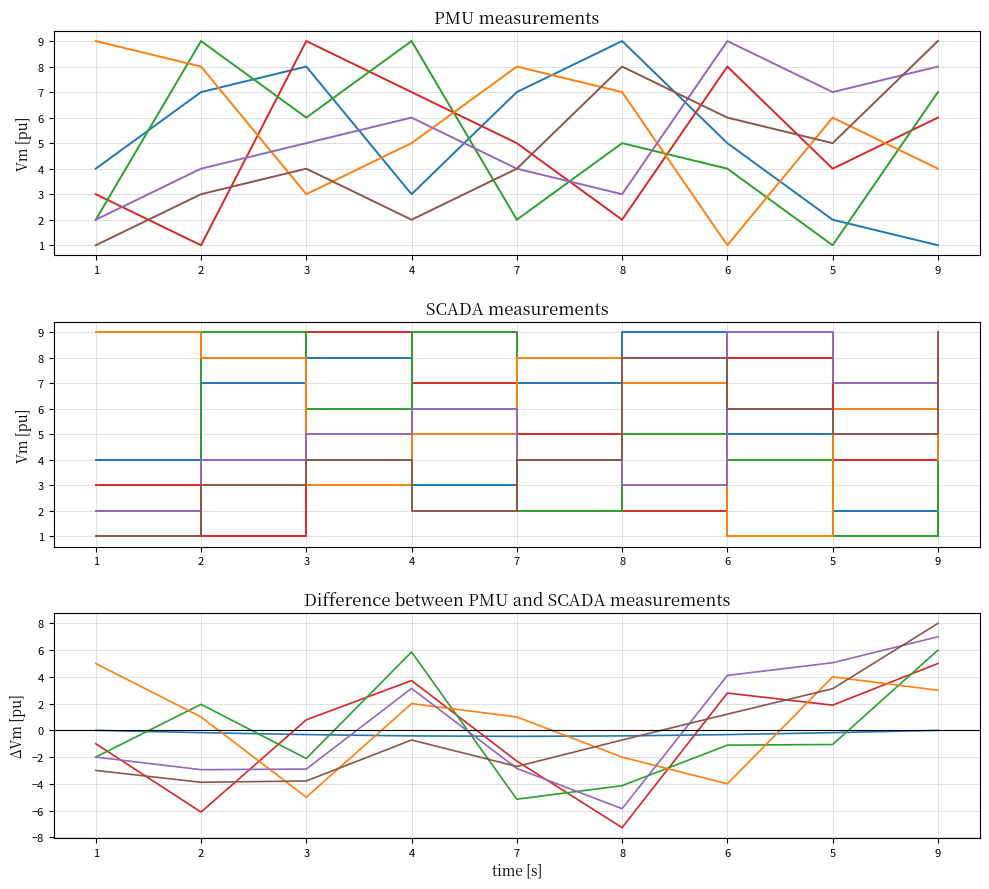

At which category is the sum across all series the highest?

9